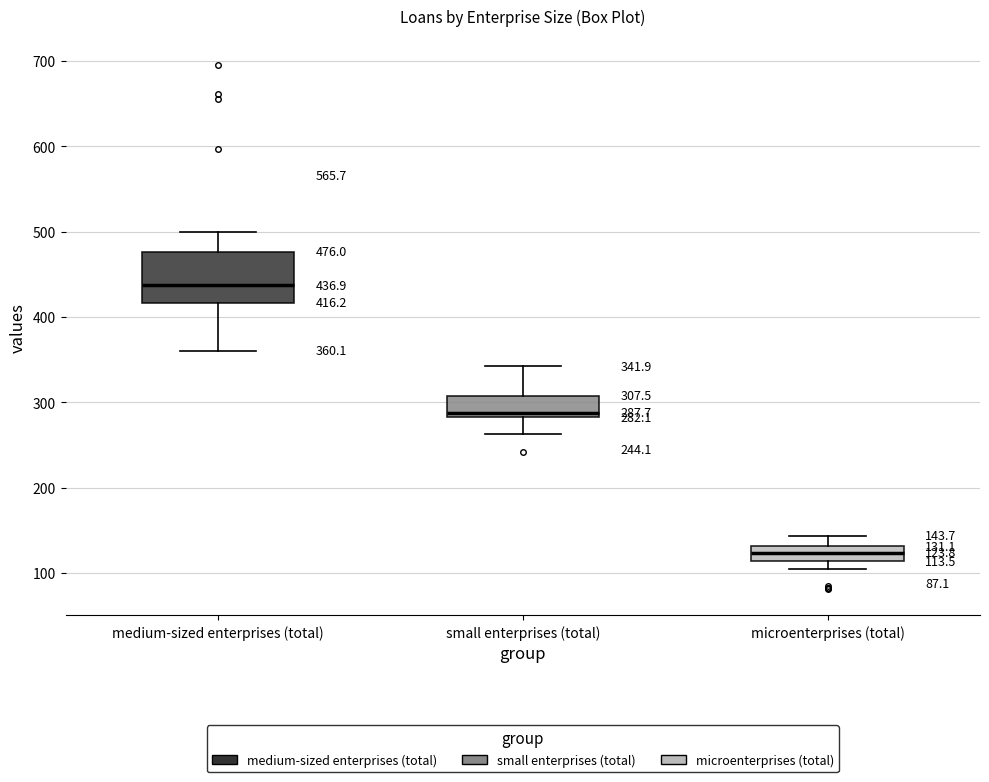

Comparing the boxes themselves (not the whiskers), which one is the tallest?

medium-sized enterprises (total)